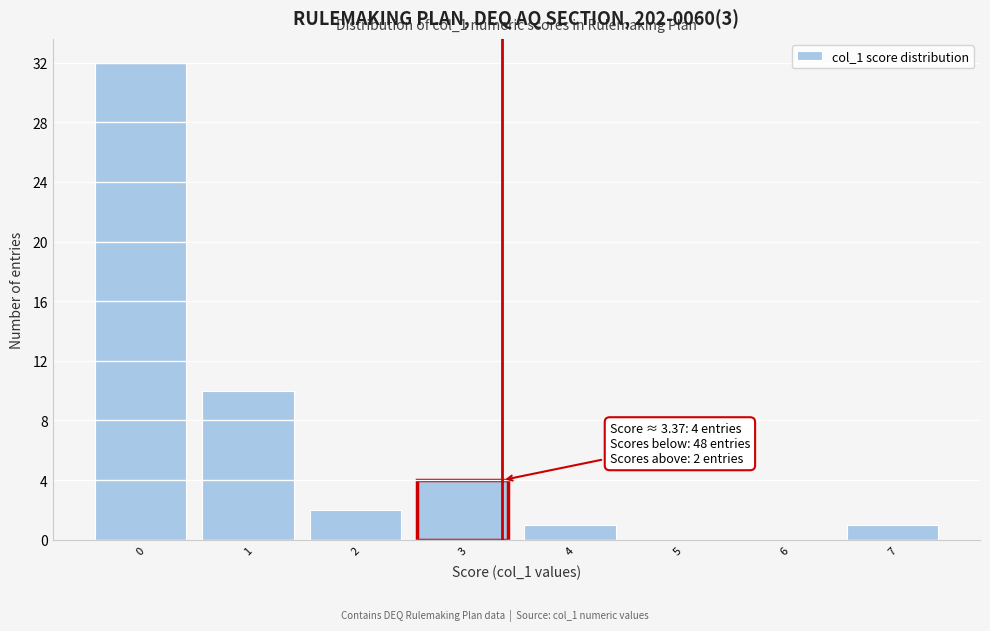

Which range on the x-axis has the tallest bar?

-0.5 to 0.5